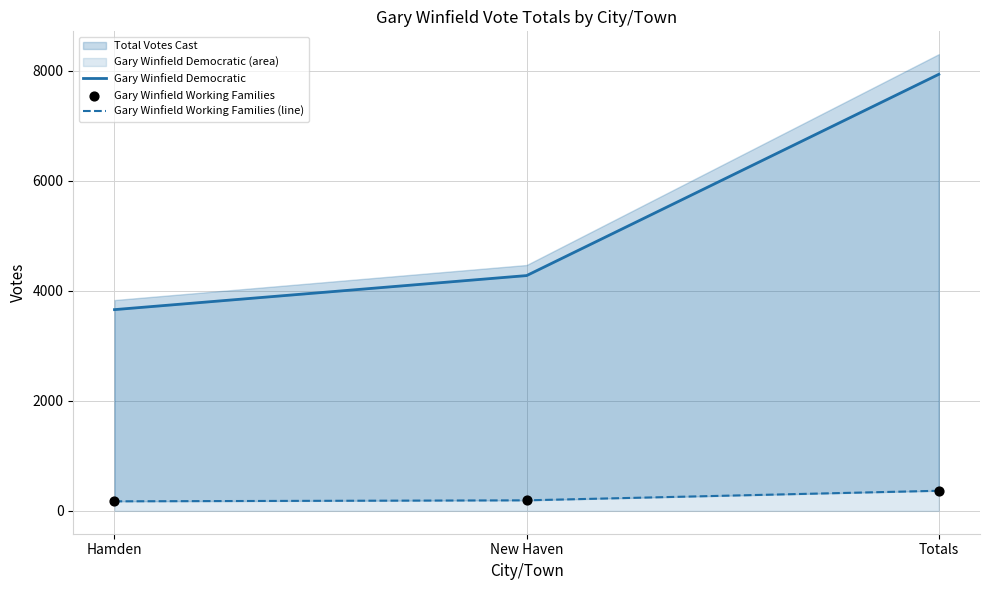

At which category is the sum across all series the highest?

Totals